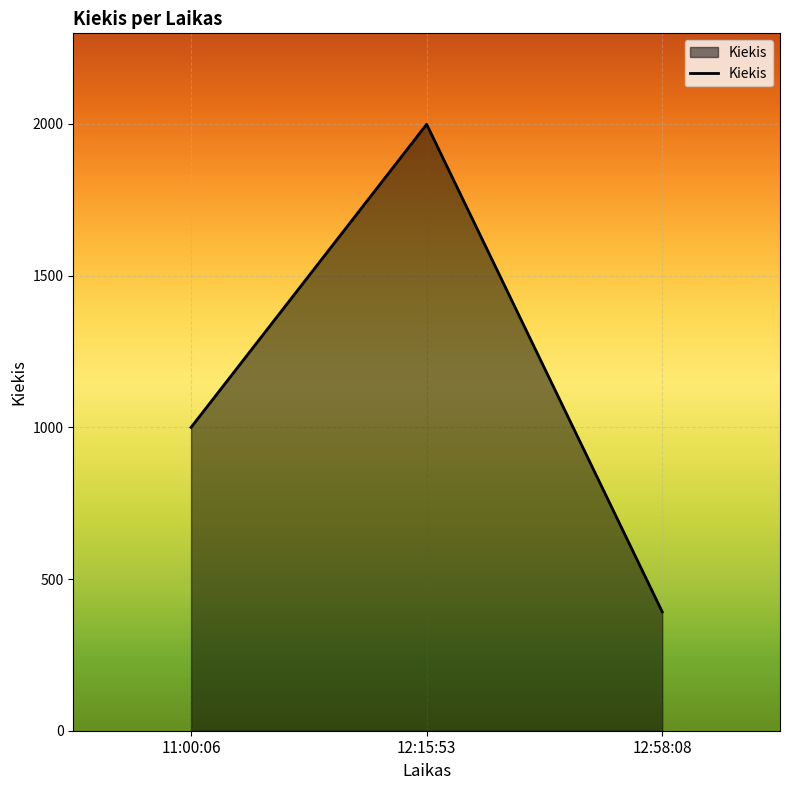

The value at 12:15:53 is 1999. True or false?

True